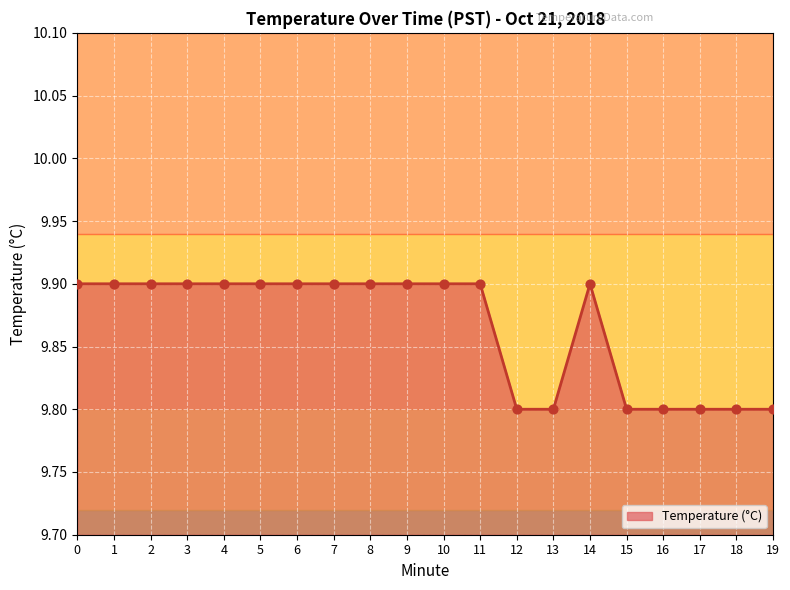

What is the change in value from 13 to 14?

+0.1